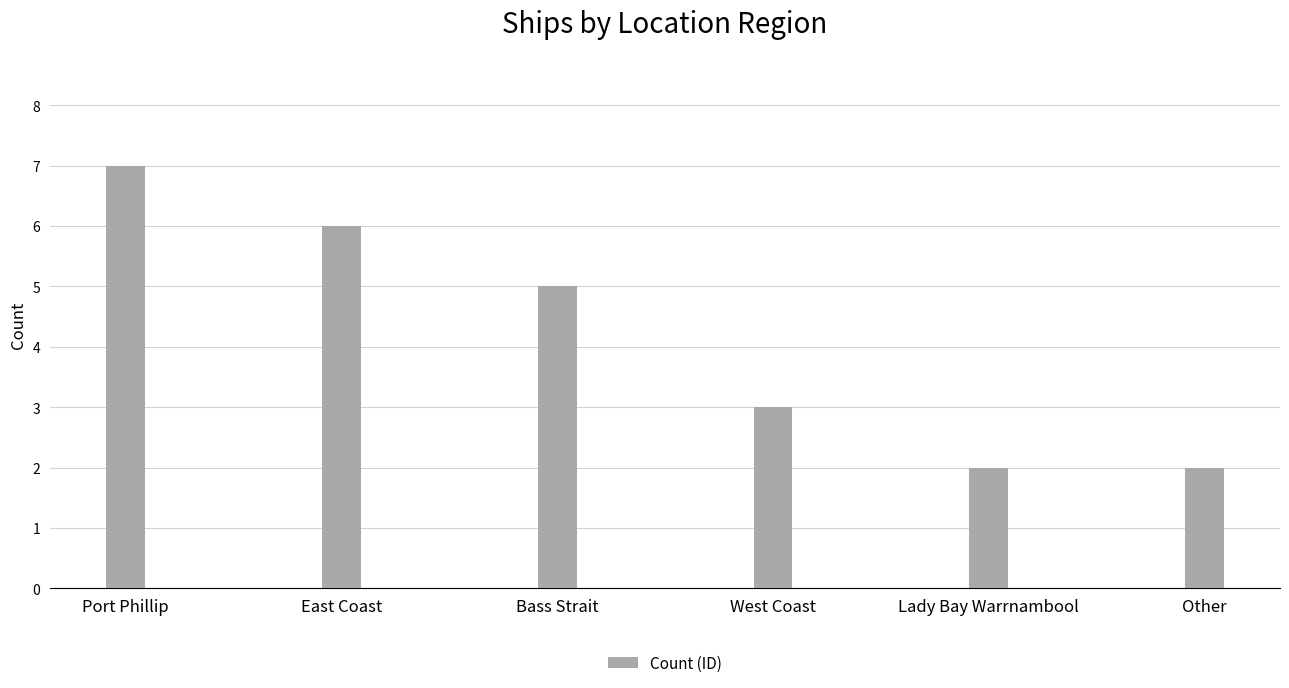

Which label corresponds to the largest value in the chart?

Port Phillip